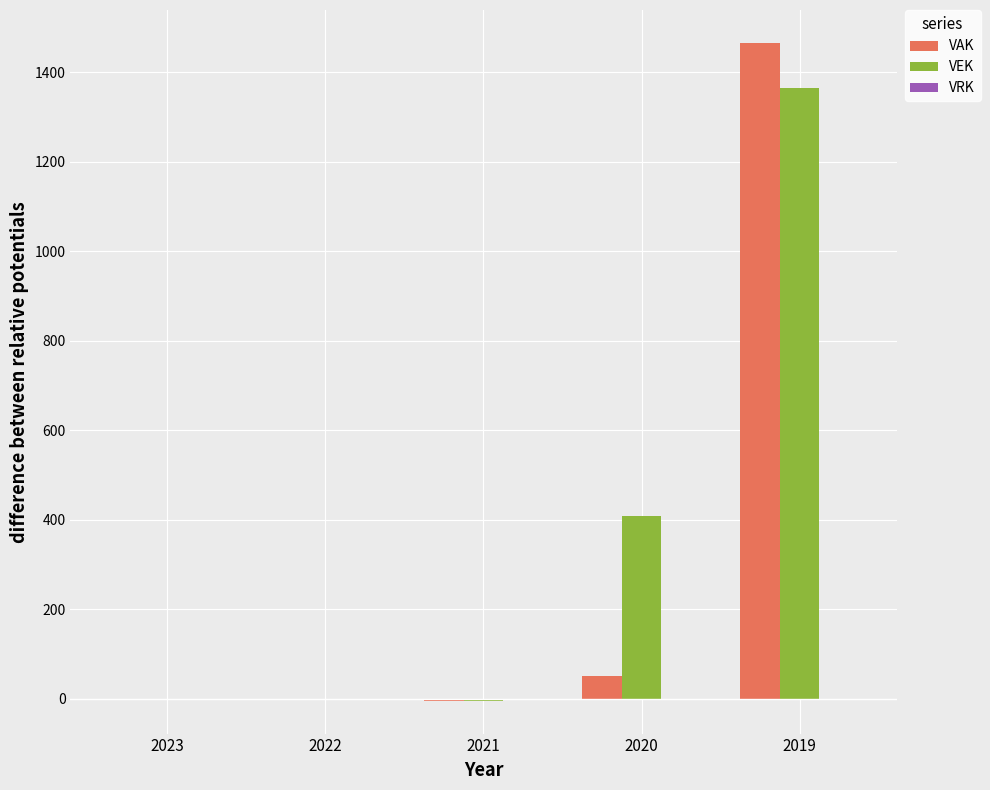

Which series changed the most between 2022 and 2019?

VAK